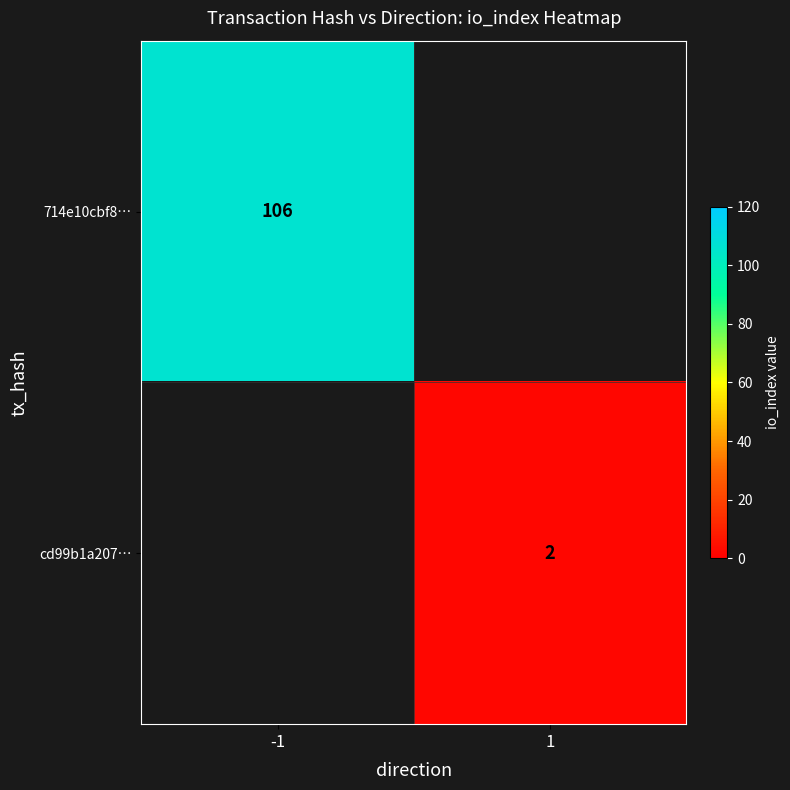

Is it true that cd99b1a207… equals 1 at 1?

False